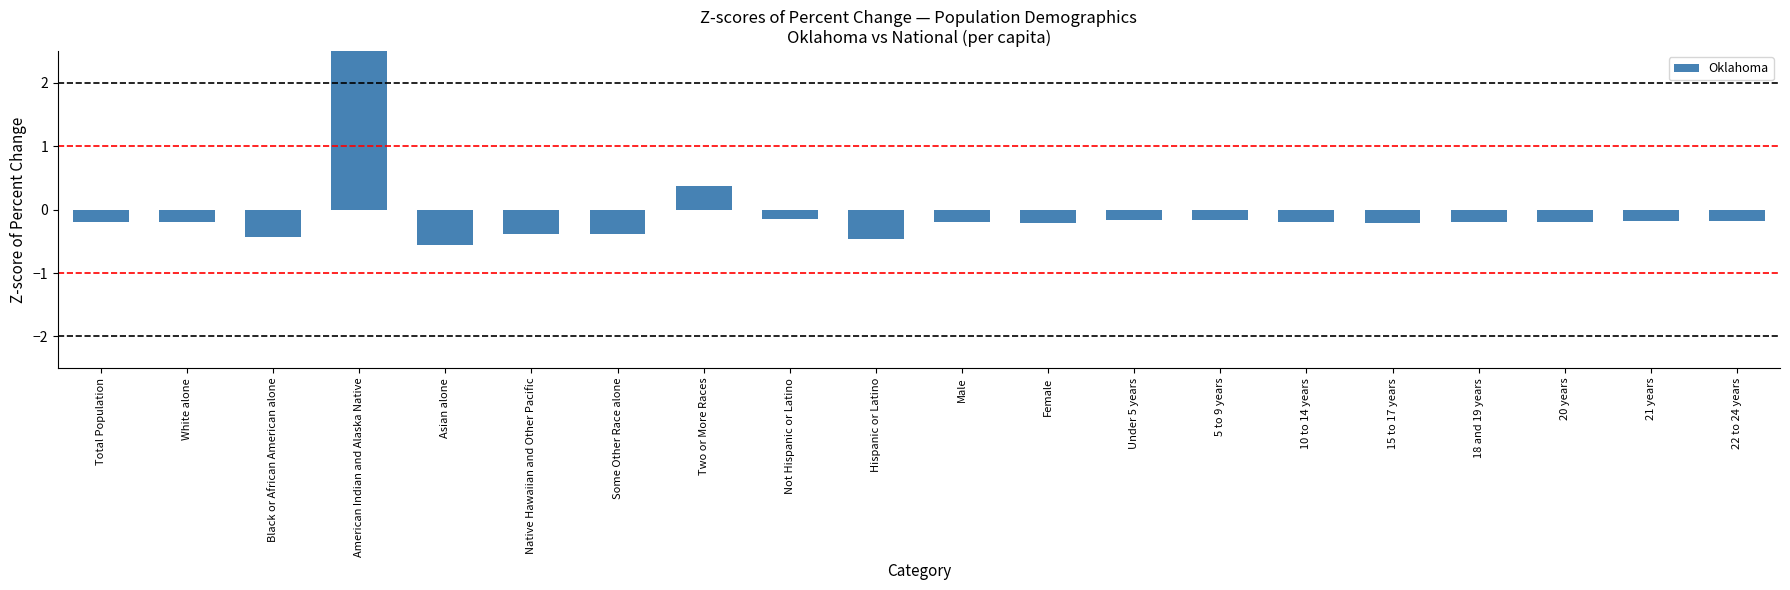

What value does the data have at Total Population?

-0.2